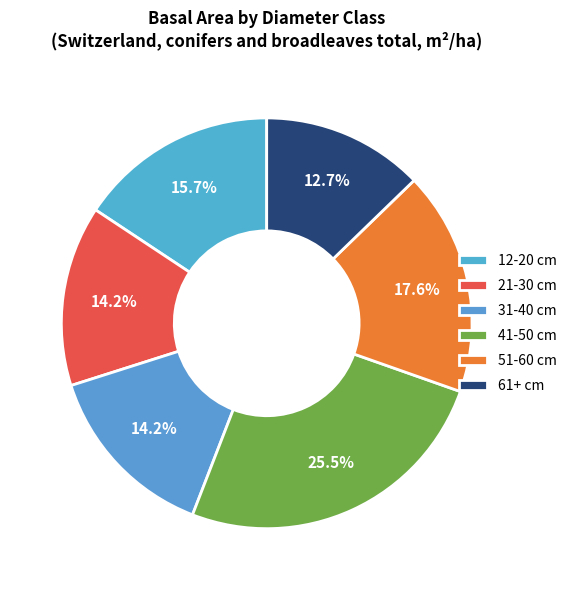

Combined, do 61+ cm and 51-60 cm account for over 50%?

No